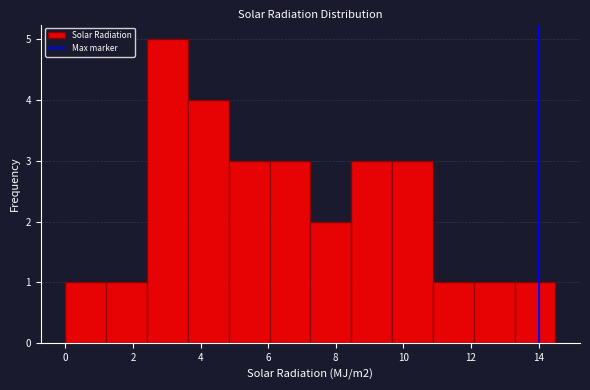

Over which range of the x-axis is the bar tallest?

2.4 to 3.6